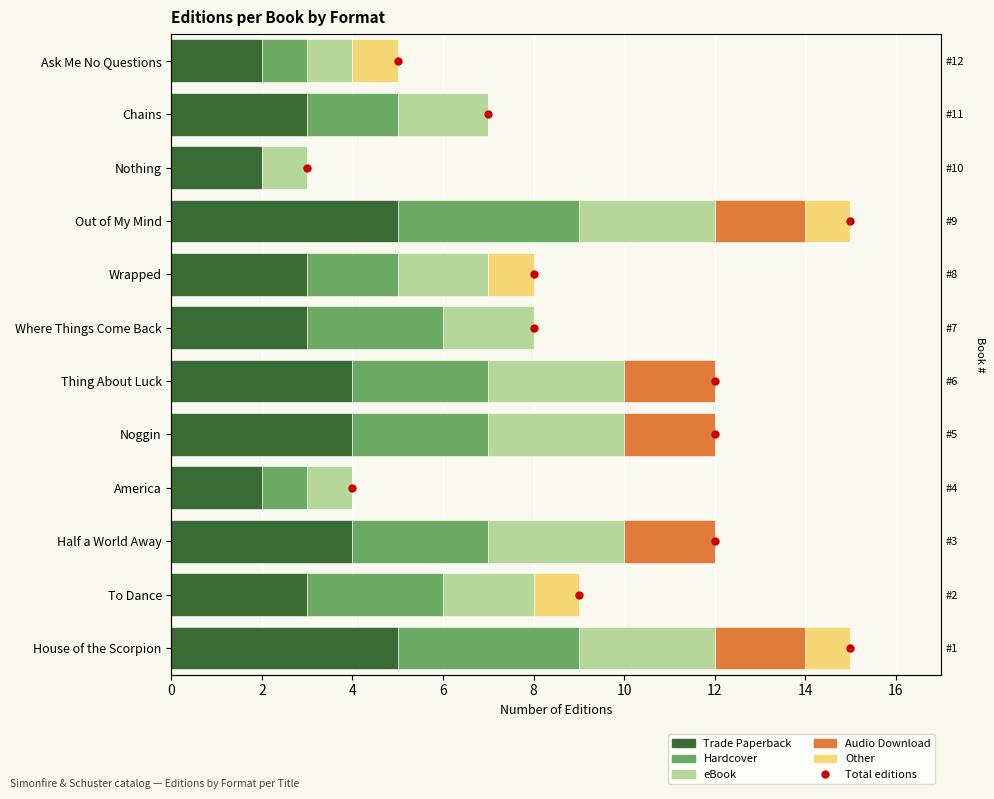

How many groups of bars are there?

12